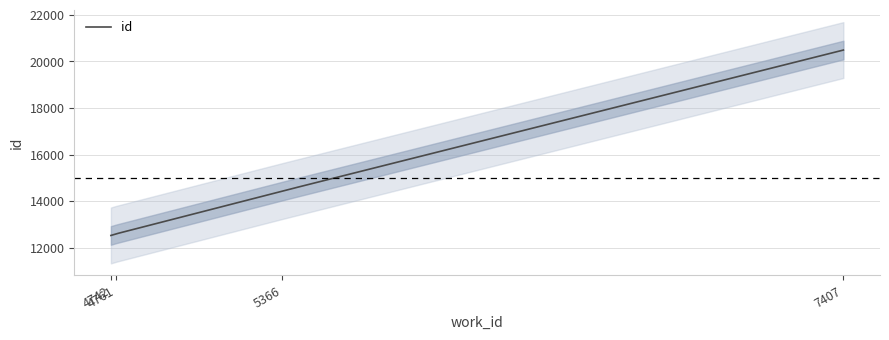

What is the difference between the maximum and minimum values?

7964